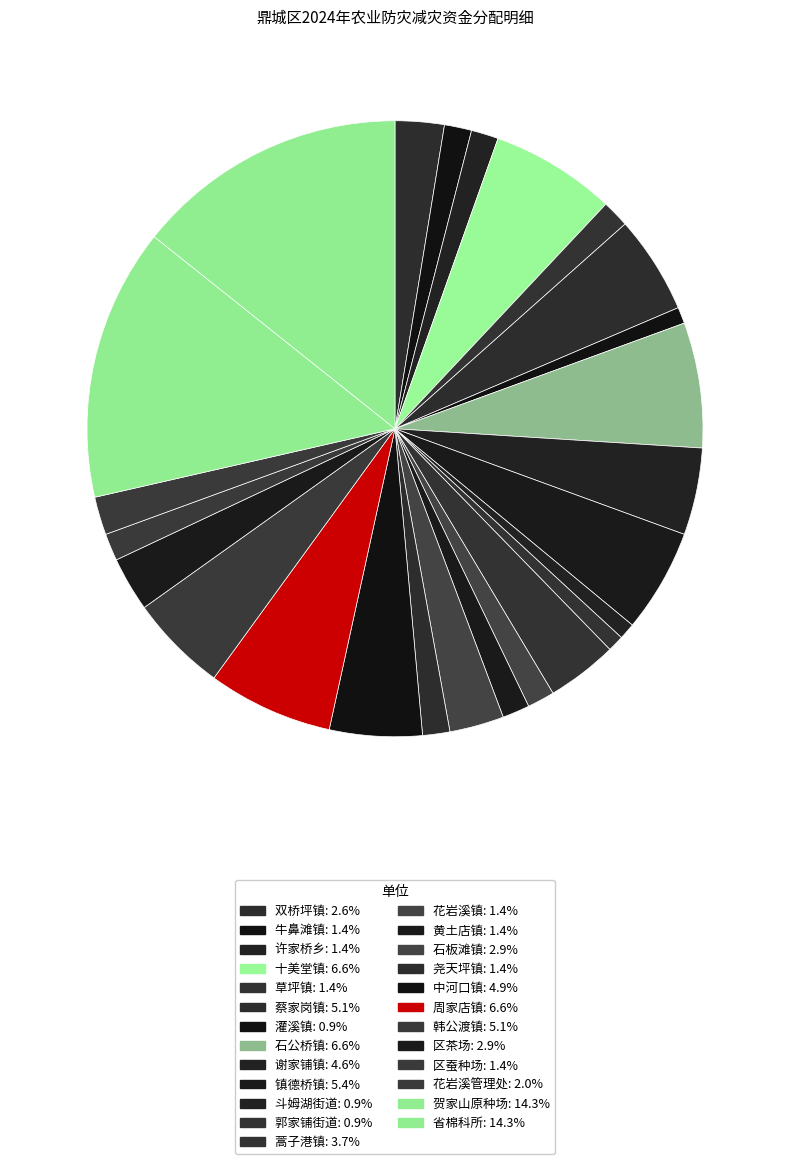

How many slices are in this pie chart?

25